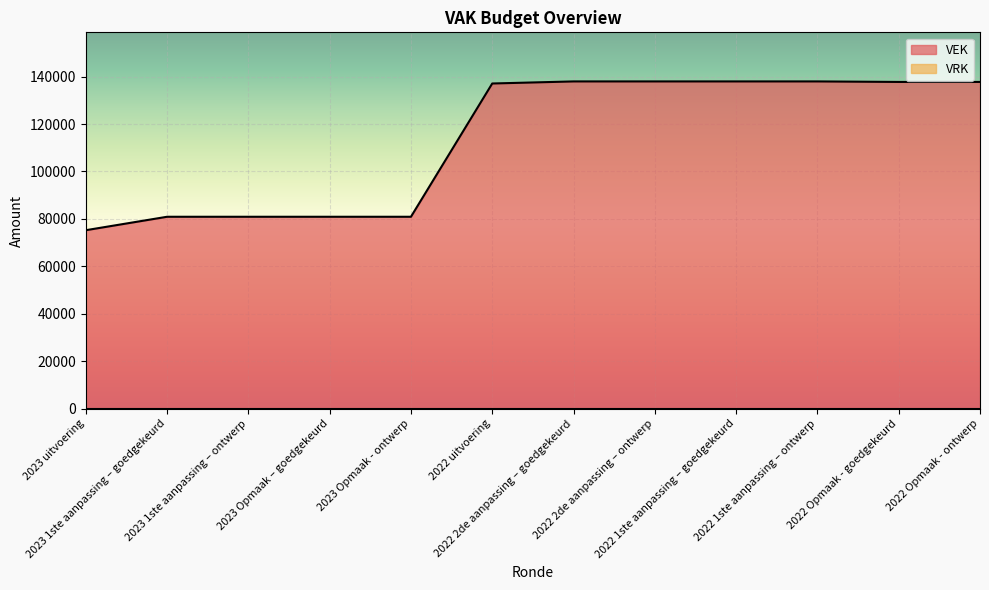

What is the value of the 2nd point from the left?

80908